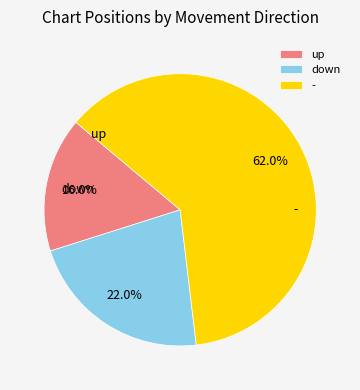

Between down and up, which is larger?

down